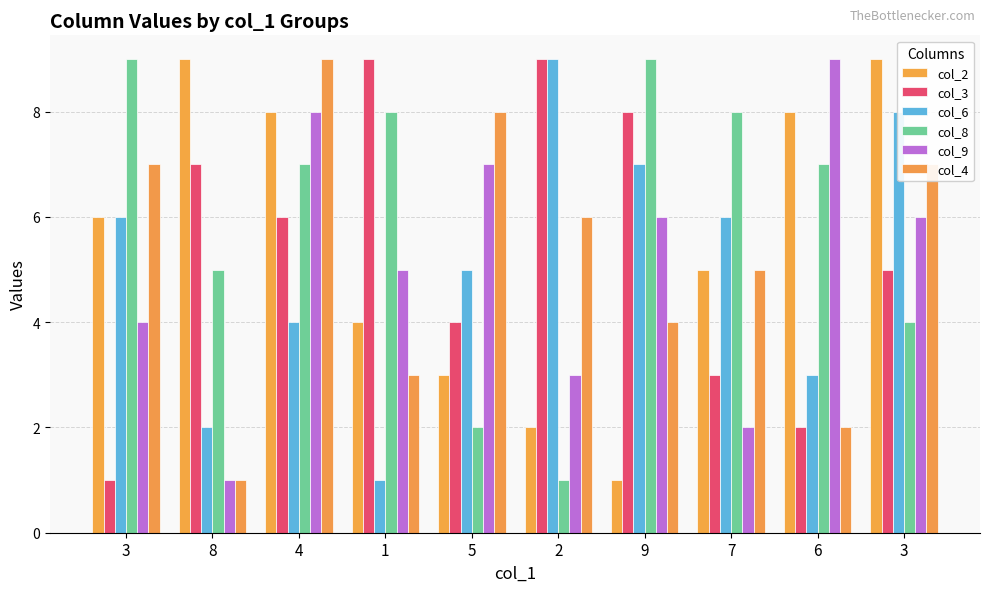

Where does the col_2 series first go above 6?

8